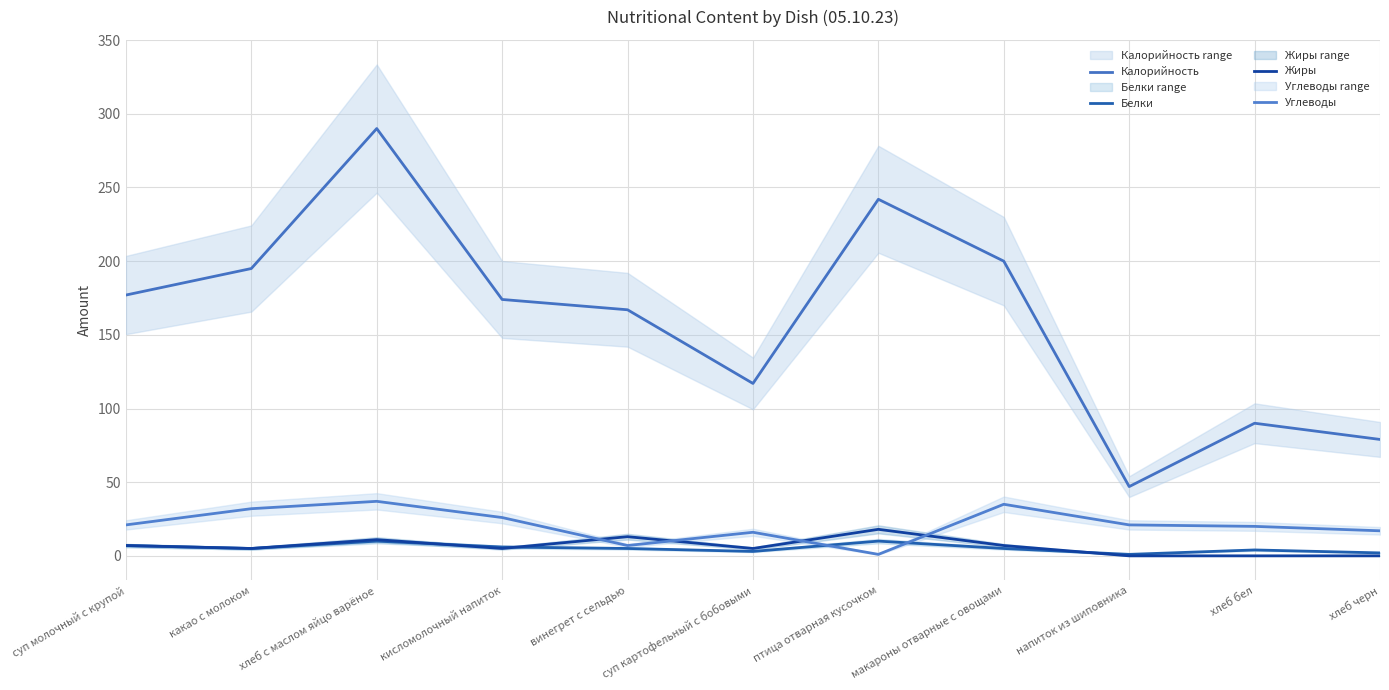

Rank the categories by Углеводы value from highest to lowest.

хлеб с маслом яйцо варёное, макароны отварные с овощами, какао с молоком, кисломолочный напиток, суп молочный с крупой, напиток из шиповника, хлеб бел, хлеб черн, суп картофельный с бобовыми, винегрет с сельдью, птица отварная кусочком